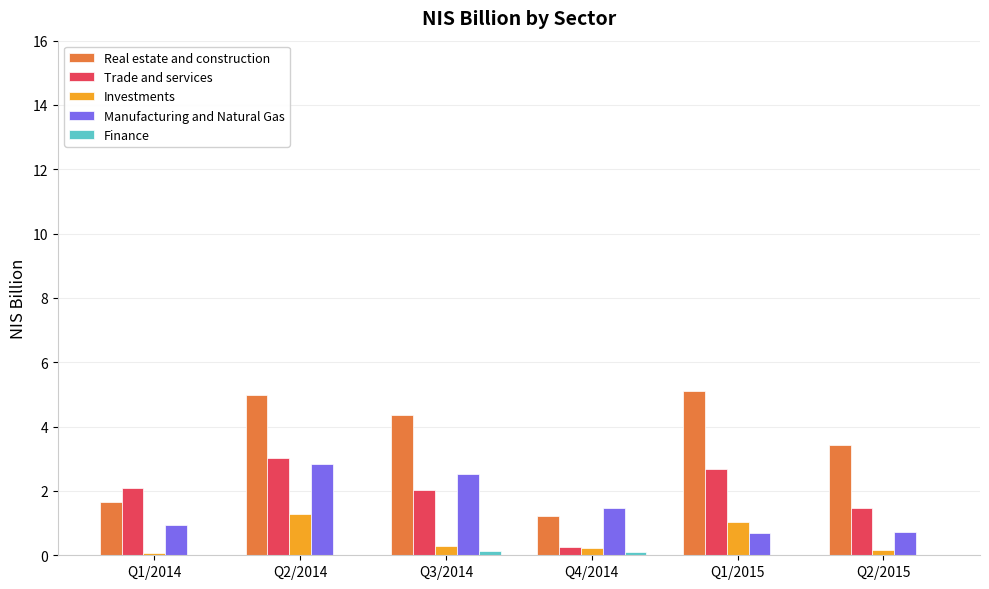

Is it true that Trade and services equals 1.5 at Q2/2015?

True